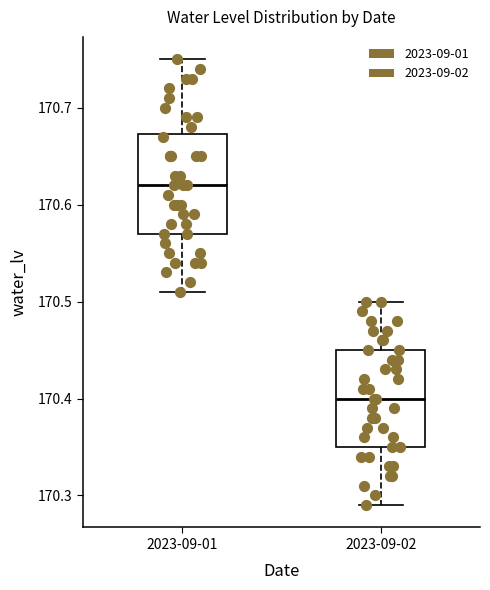

Which box has the lowest median line?

2023-09-02